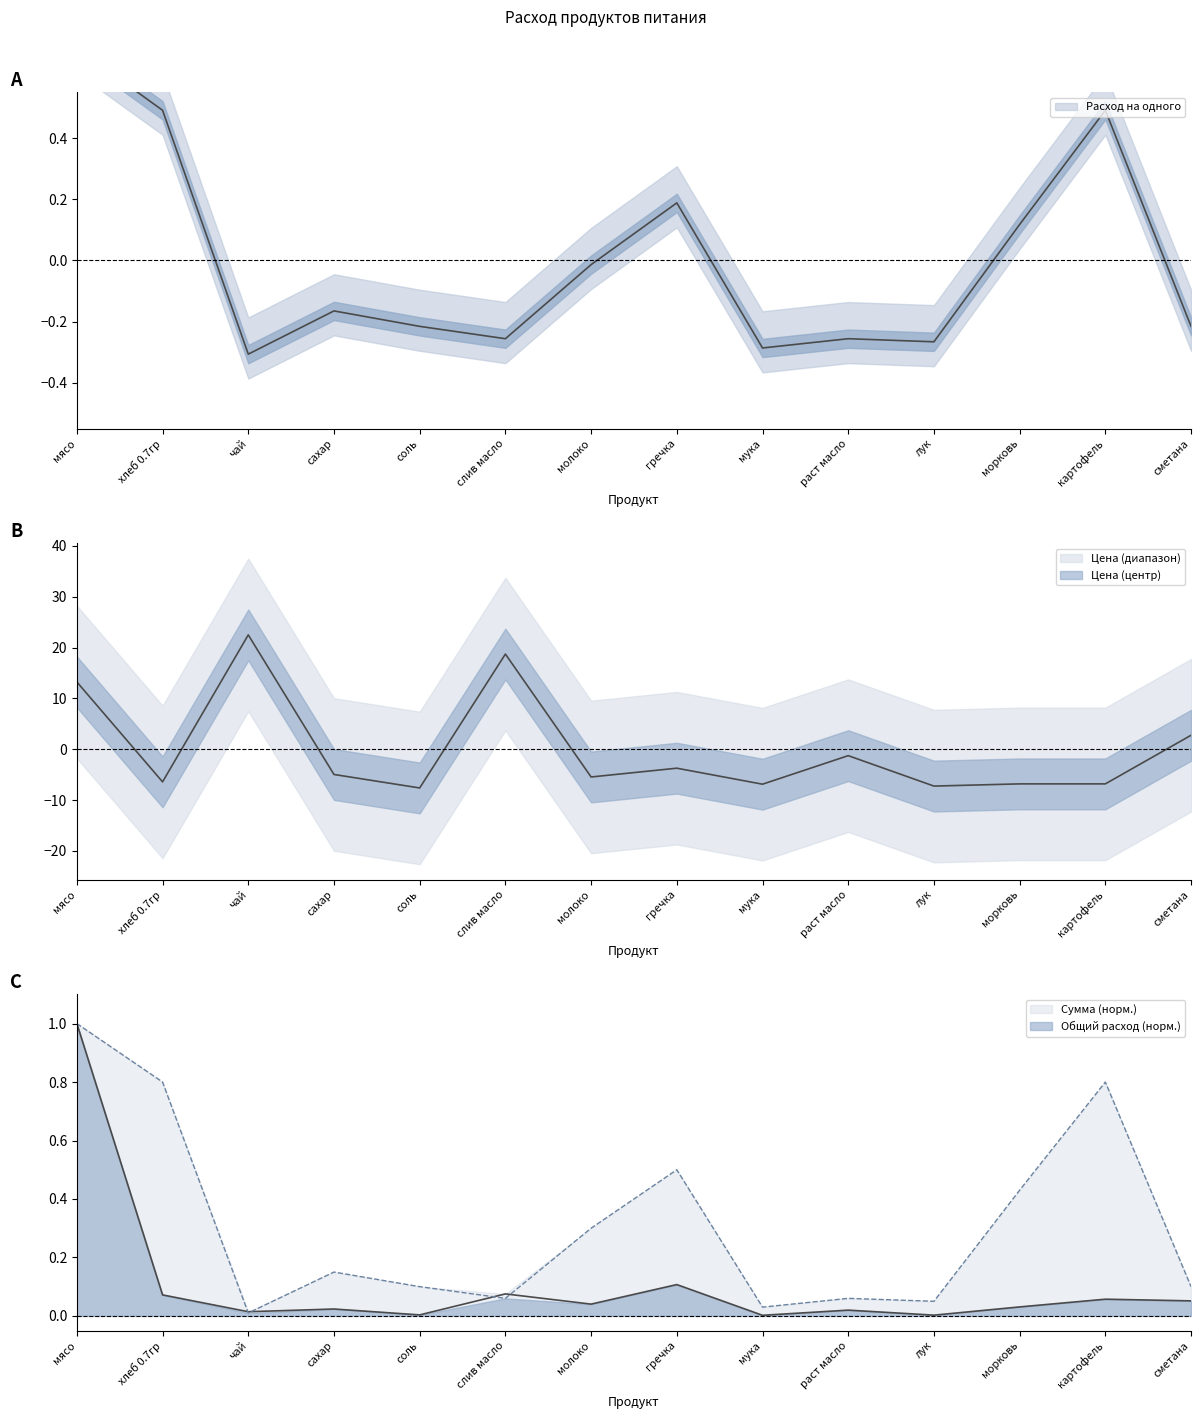

List the labels in order of Цена value, largest first.

чай, слив масло, мясо, сметана, раст масло, гречка, сахар, молоко, хлеб 0.7гр, морковь, картофель, мука, лук, соль